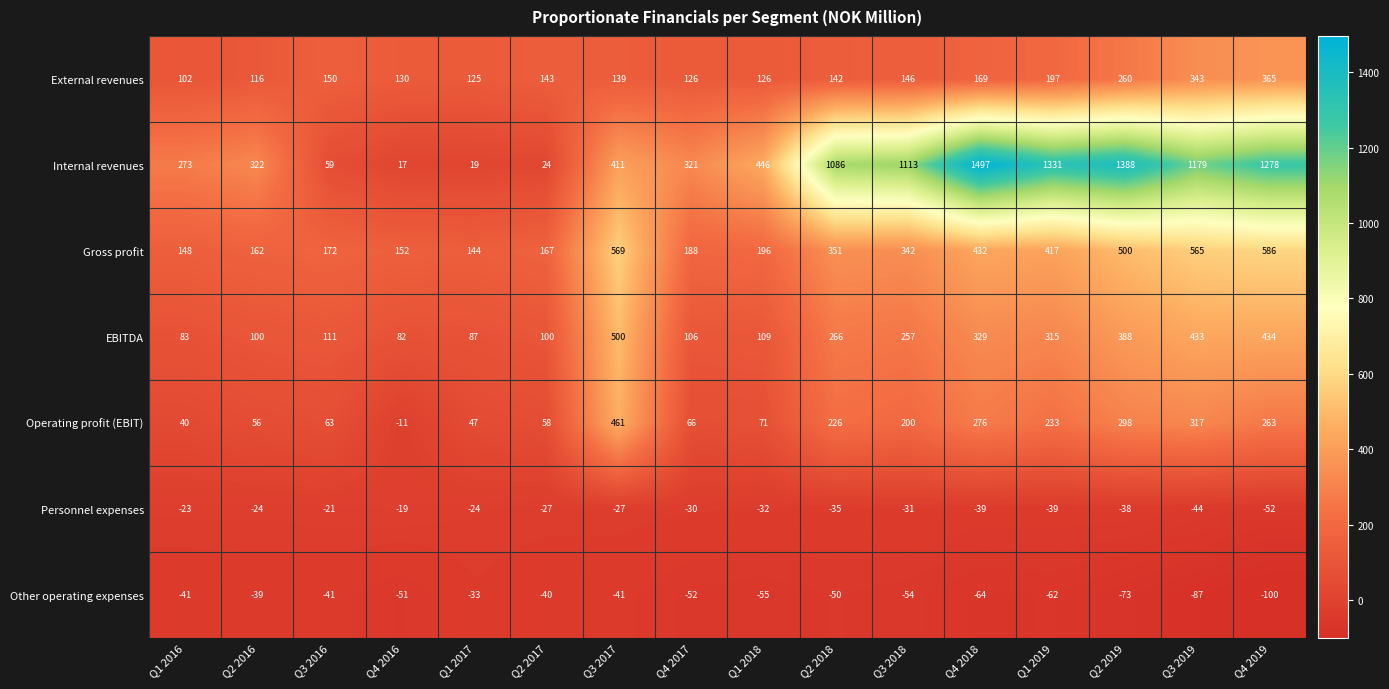

What is the average value of the Internal revenues series?

673